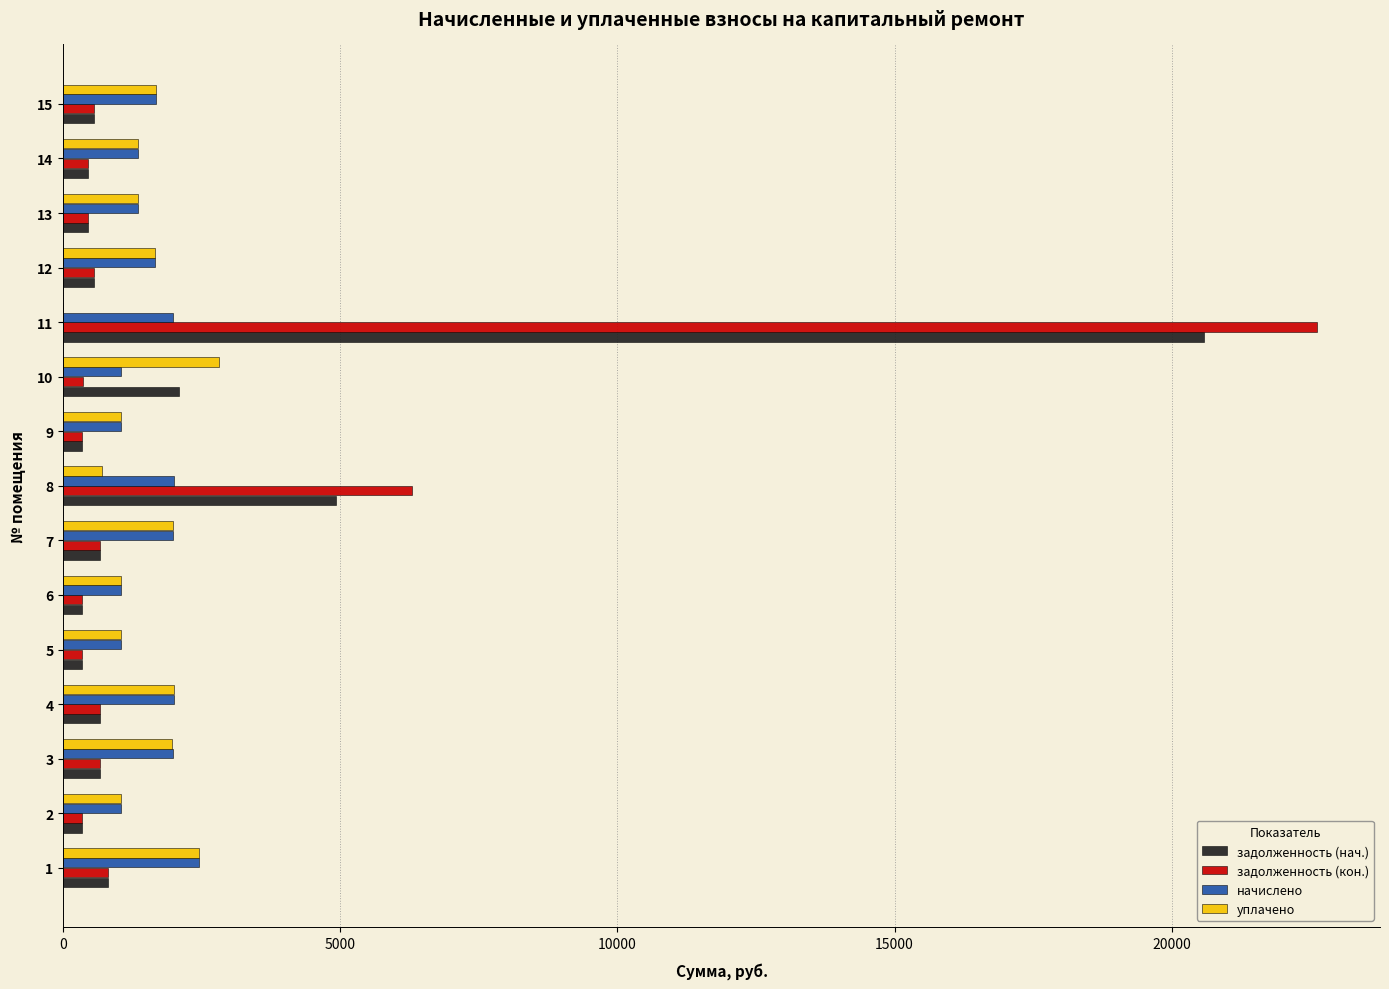

How many data points does each series have?

15